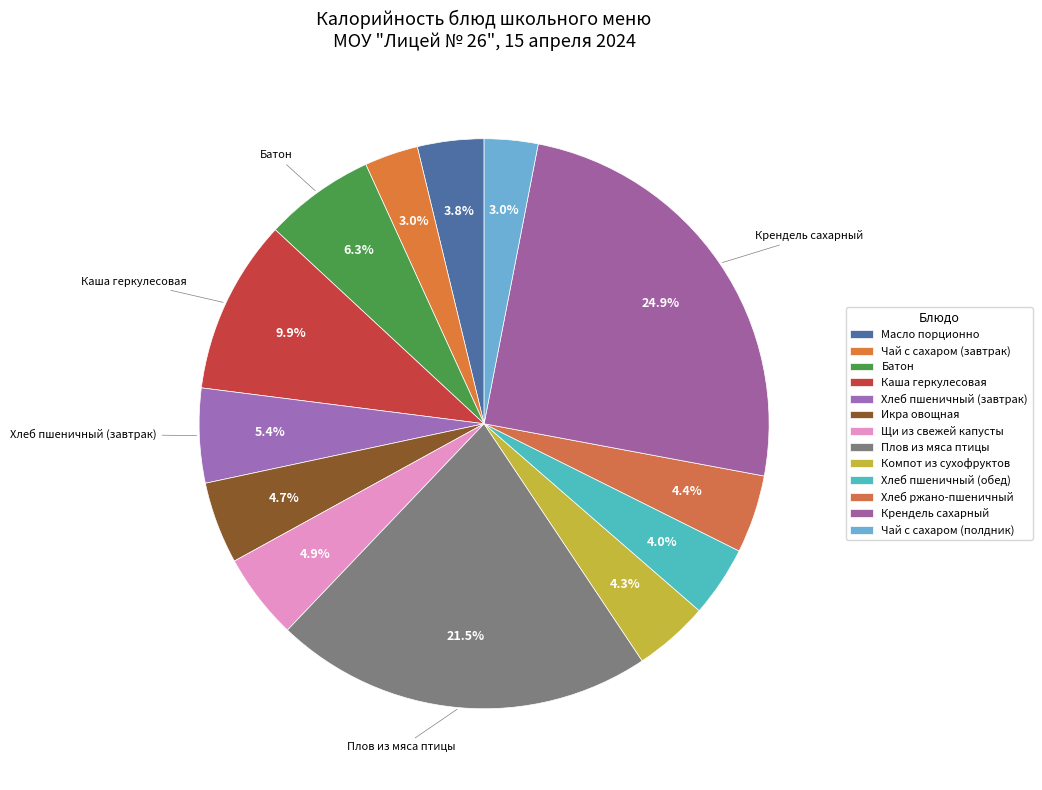

What is the smallest slice in the pie chart?

Чай с сахаром (завтрак)